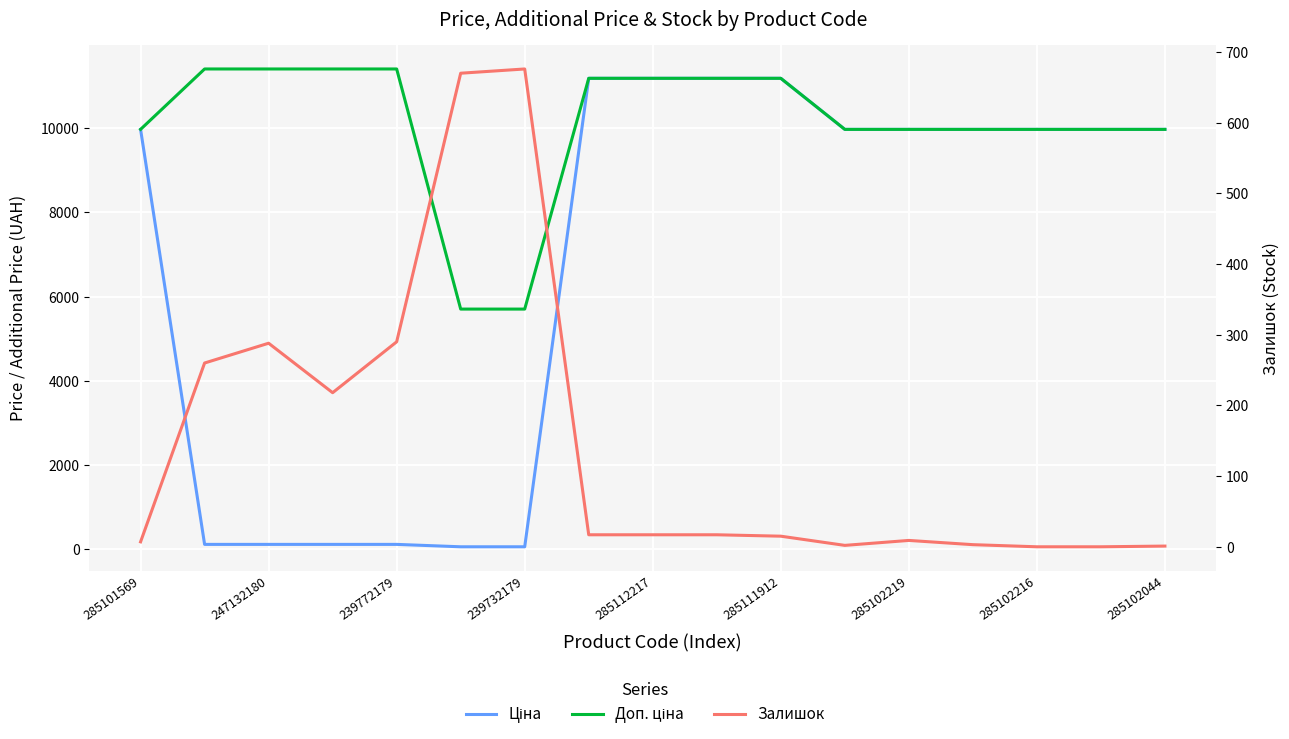

Reading left to right, extract all data points from this chart.

Ціна: 9975.0	114.1	114.1	114.1	114.1	57.0	57.0	11188.2	11188.2	11188.2	11188.2	9975.0	9975.0	9975.0	9975.0	9975.0	9975.0
Доп. ціна: 9975.0	11410.0	11410.0	11410.0	11410.0	5705.0	5705.0	11188.2	11188.2	11188.2	11188.2	9975.0	9975.0	9975.0	9975.0	9975.0	9975.0
Залишок: 7.0	260.0	288.0	218.0	290.0	670.0	676.0	17.0	17.0	17.0	15.0	2.0	9.0	3.0	0.0	0.0	1.0